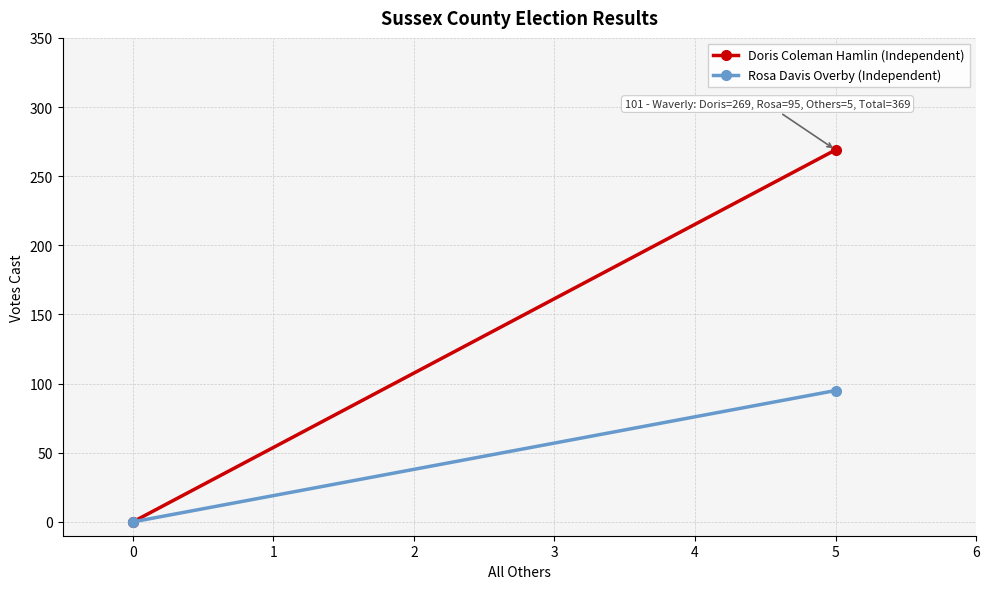

Which series has the largest range (max minus min)?

Doris Coleman Hamlin (Independent)